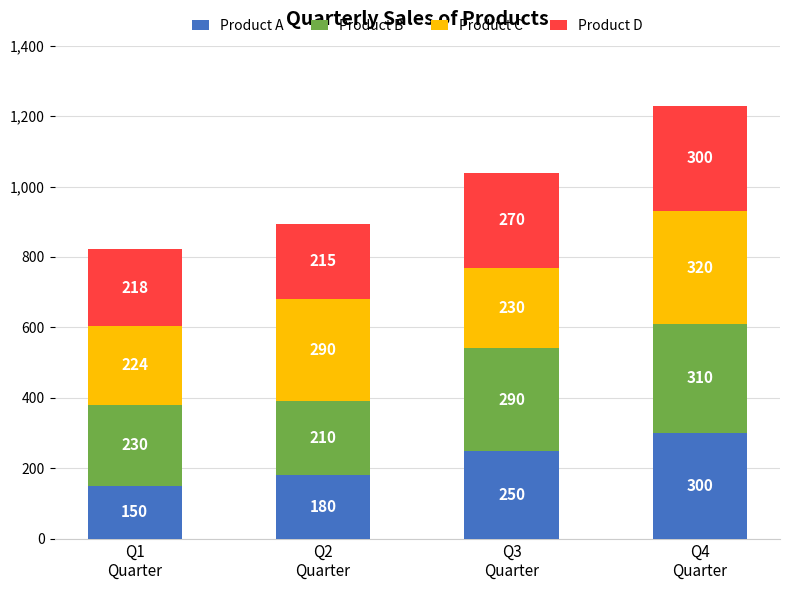

What is the difference between the maximum and minimum values in the Product A series?

150